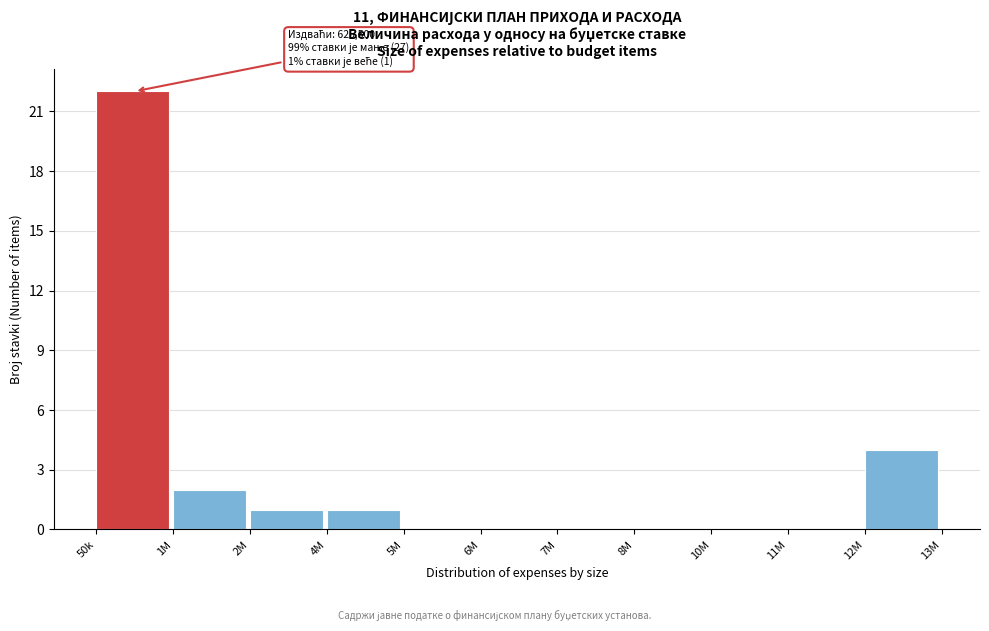

Reading left to right, what are all the values shown in this chart?

50k=22	1M=2	2M=1	4M=1	5M=0	6M=0	7M=0	8M=0	10M=0	11M=0	12M=4